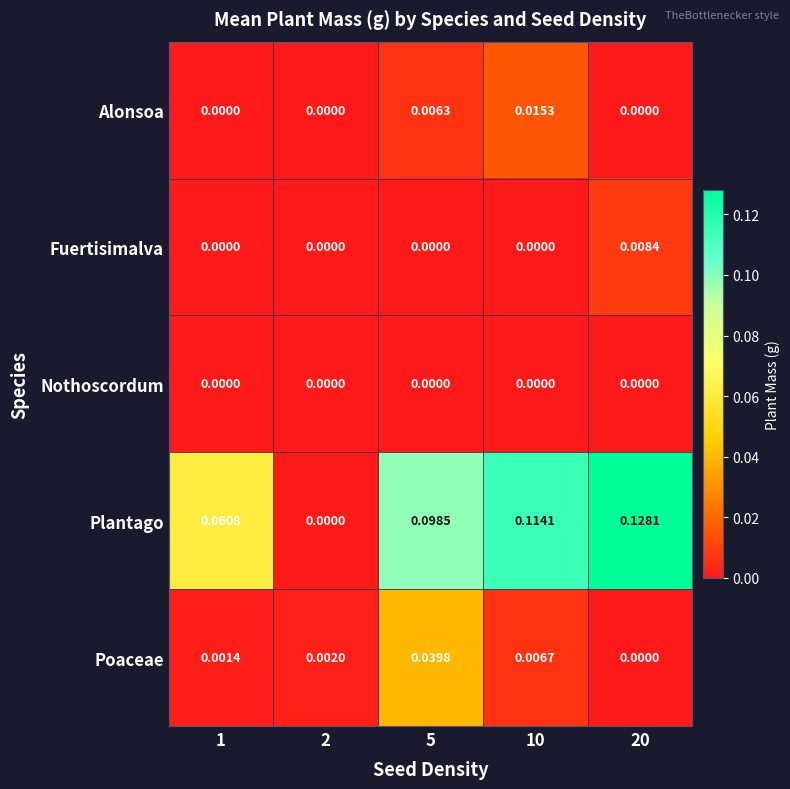

Which series has the widest spread of values?

Plantago